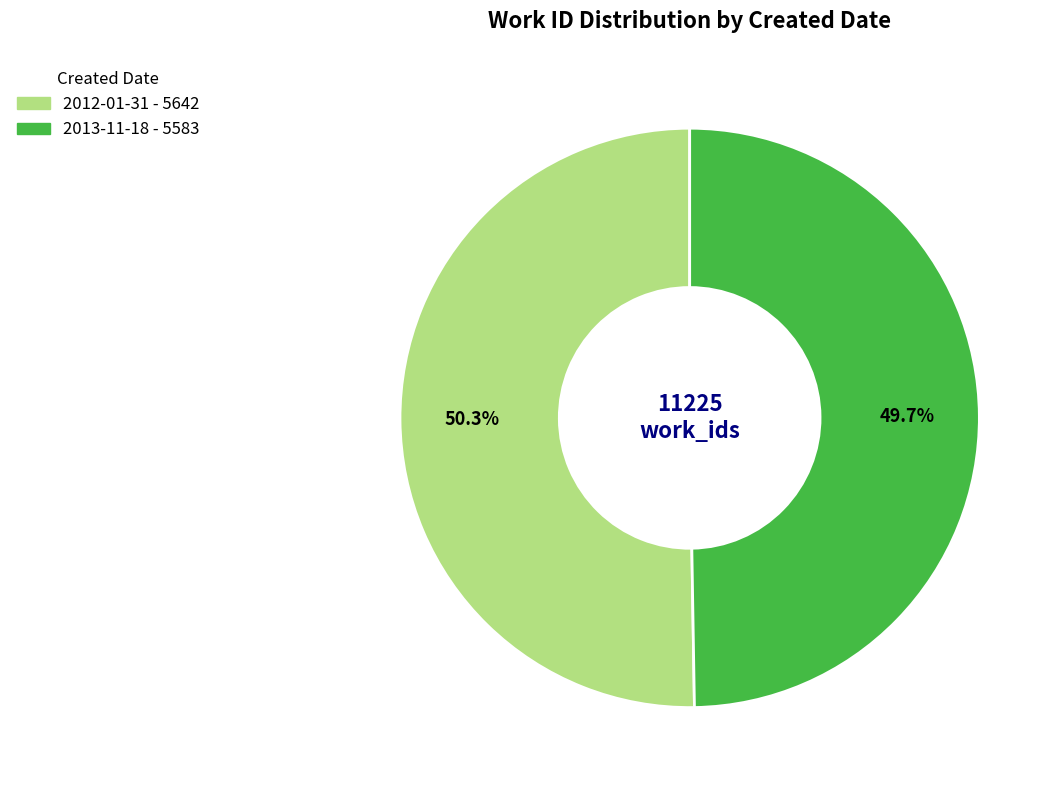

Approximately how many times larger is the value at 2013-11-18 compared to 2012-01-31?

1.0